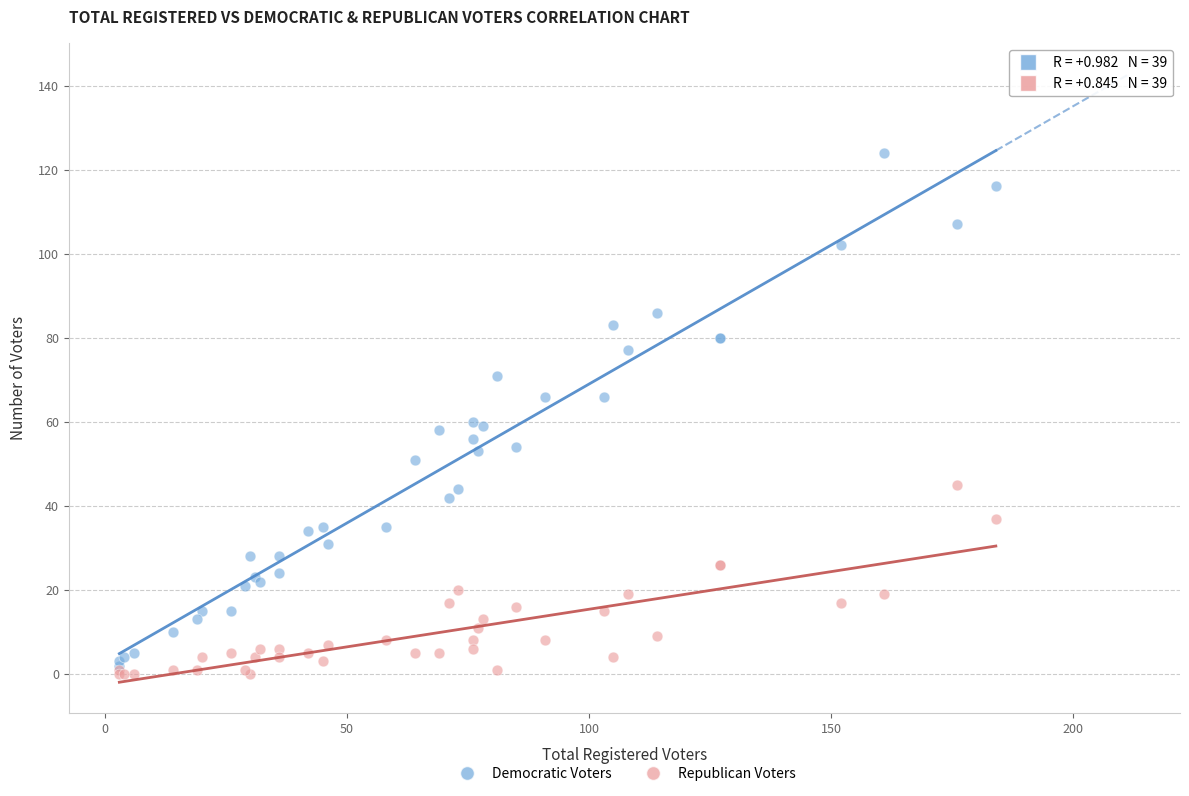

Which series reaches the minimum Y coordinate?

Republican Voters